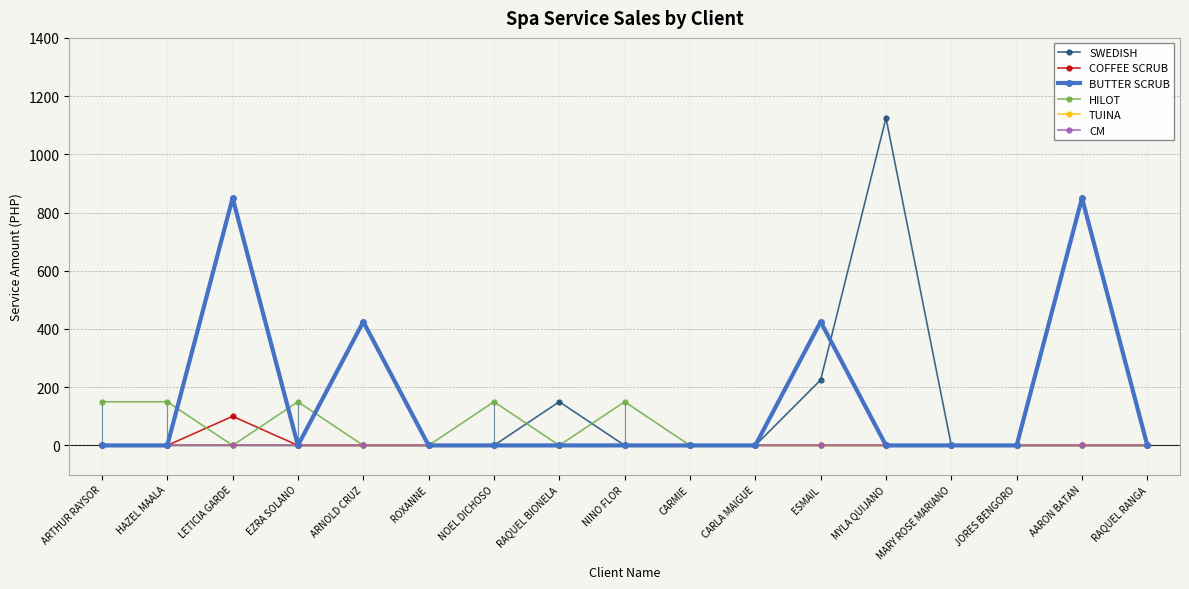

What are all the series names shown in the legend?

SWEDISH, COFFEE SCRUB, BUTTER SCRUB, HILOT, TUINA, CM